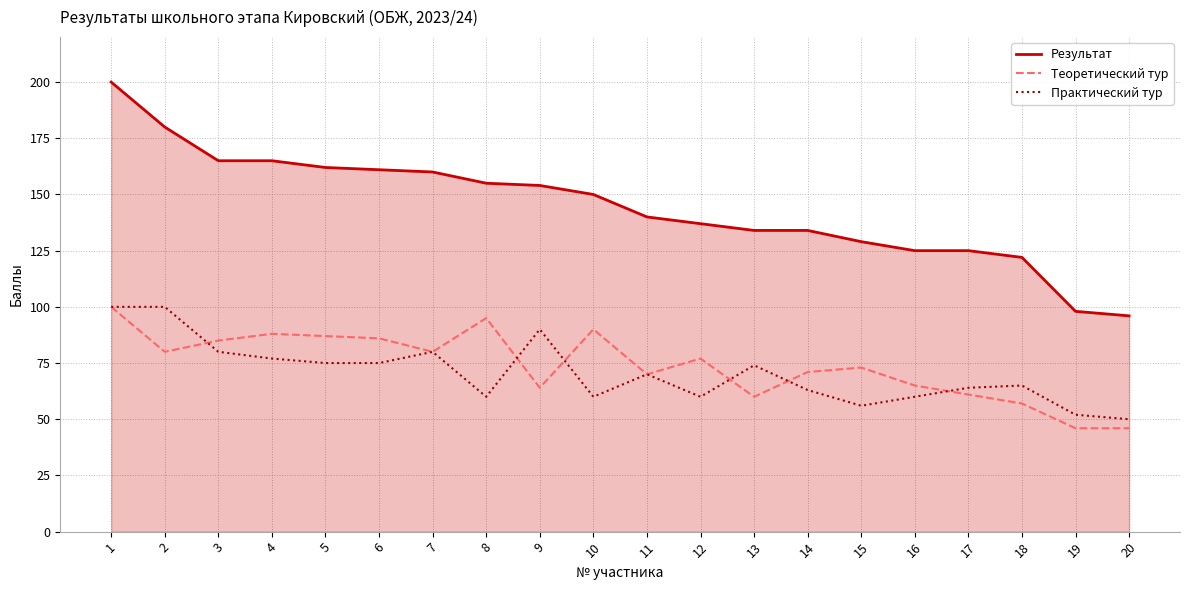

True or false: Практический тур and Результат intersect in this chart.

False